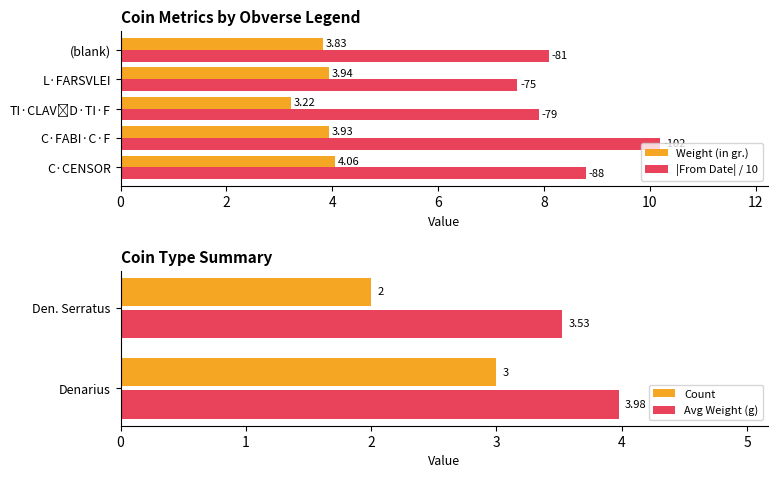

What is the sum of all Weight (in gr.) values?

19.0